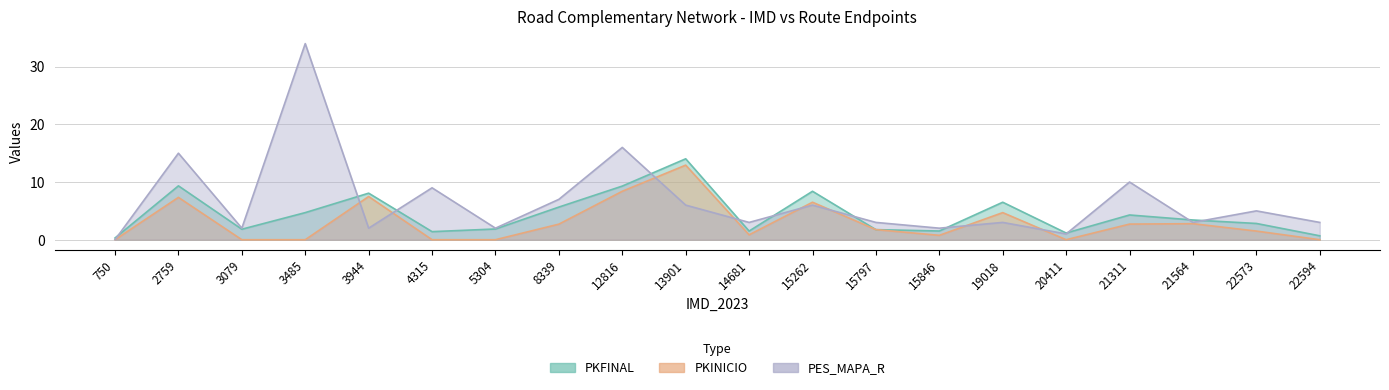

The PKINICIO series shows 0.0 at 4315. True or false?

True